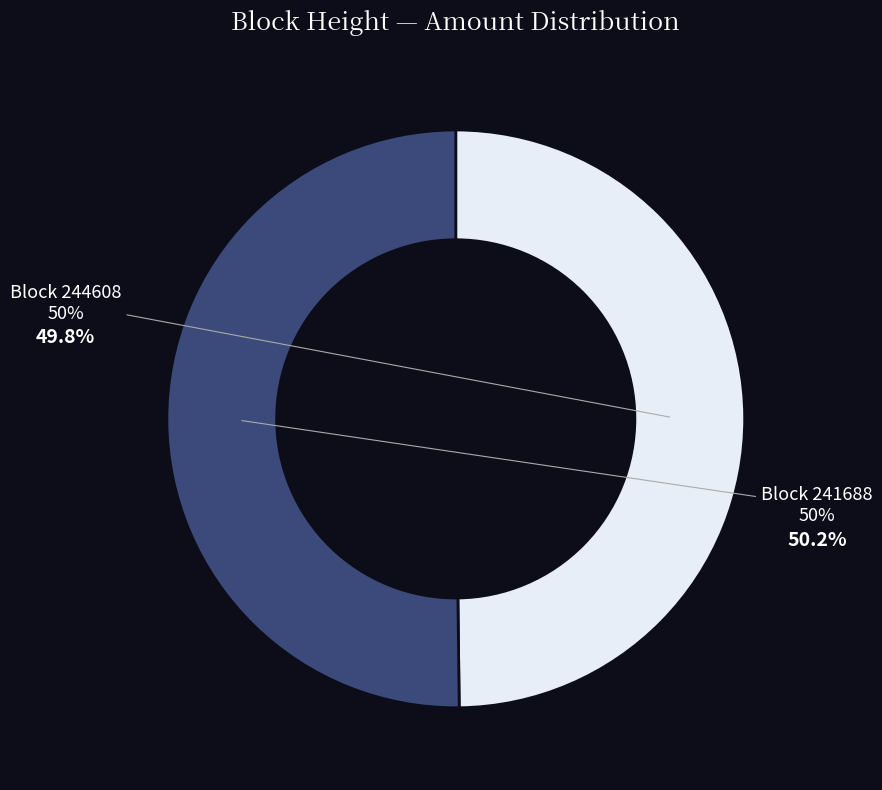

What is the smallest slice in the pie chart?

244608